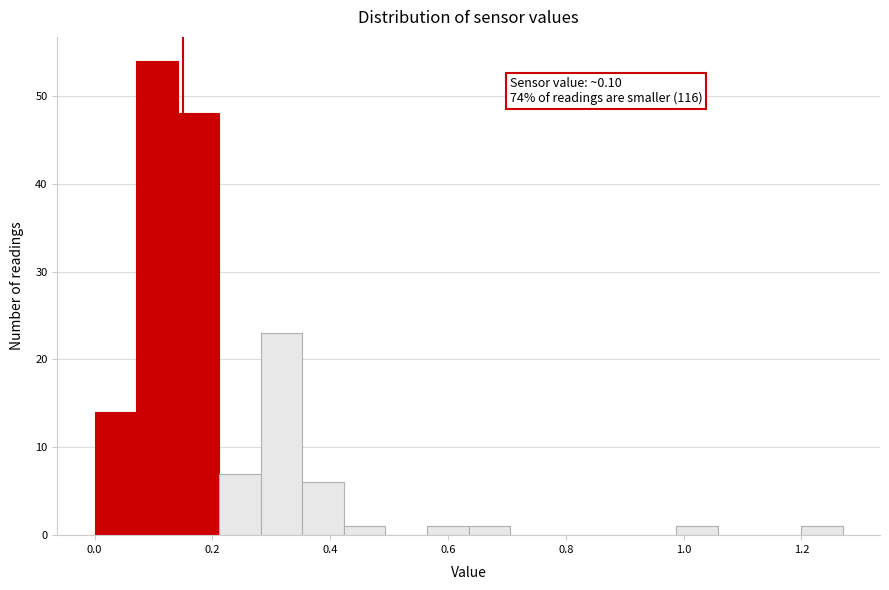

Around what value on the x-axis is the tallest bar? Give the approximate position of its centre, as read against the axis.

0.10